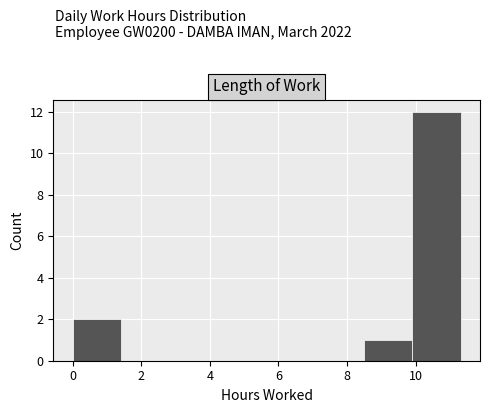

Reading left to right, list every bar in this chart as the range it spans on the x-axis followed by its height. Neither the bar edges nor the heights are printed on the chart, so give them approximately, as read against the axes.

0.0 to 1.4: 2
1.4 to 2.8: 0
2.8 to 4.2: 0
4.2 to 5.6: 0
5.6 to 7.0: 0
7.0 to 8.4: 0
8.4 to 9.8: 1
9.8 to 11.4: 12